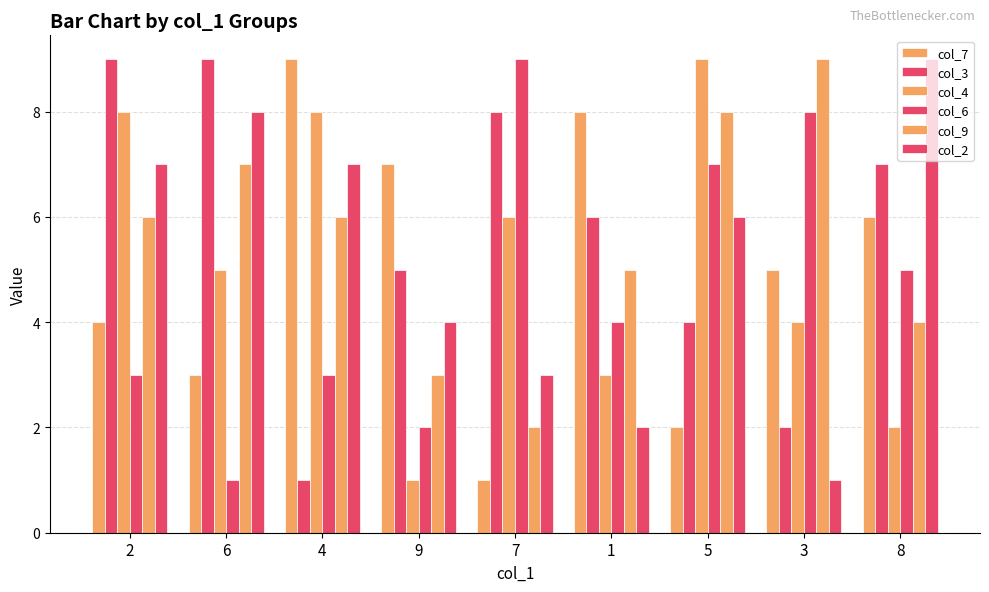

Where does the col_4 series first go above 5?

2